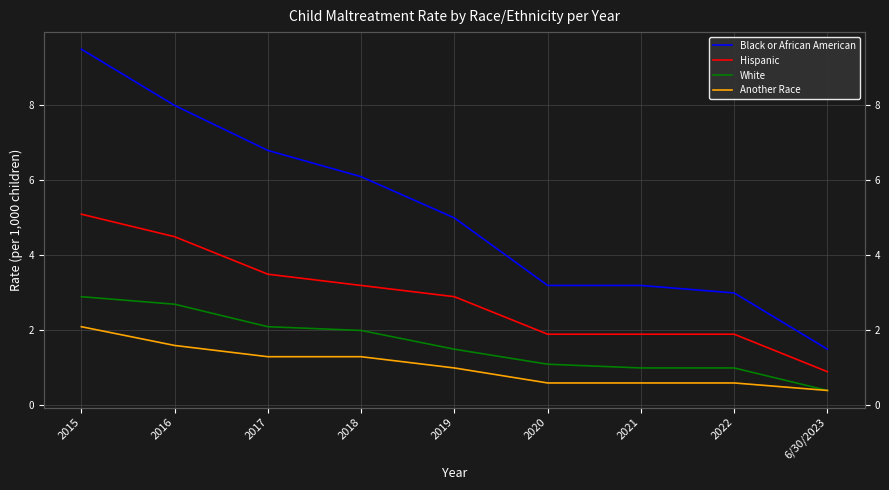

Between 6/30/2023 and 2017, which is larger?

2017